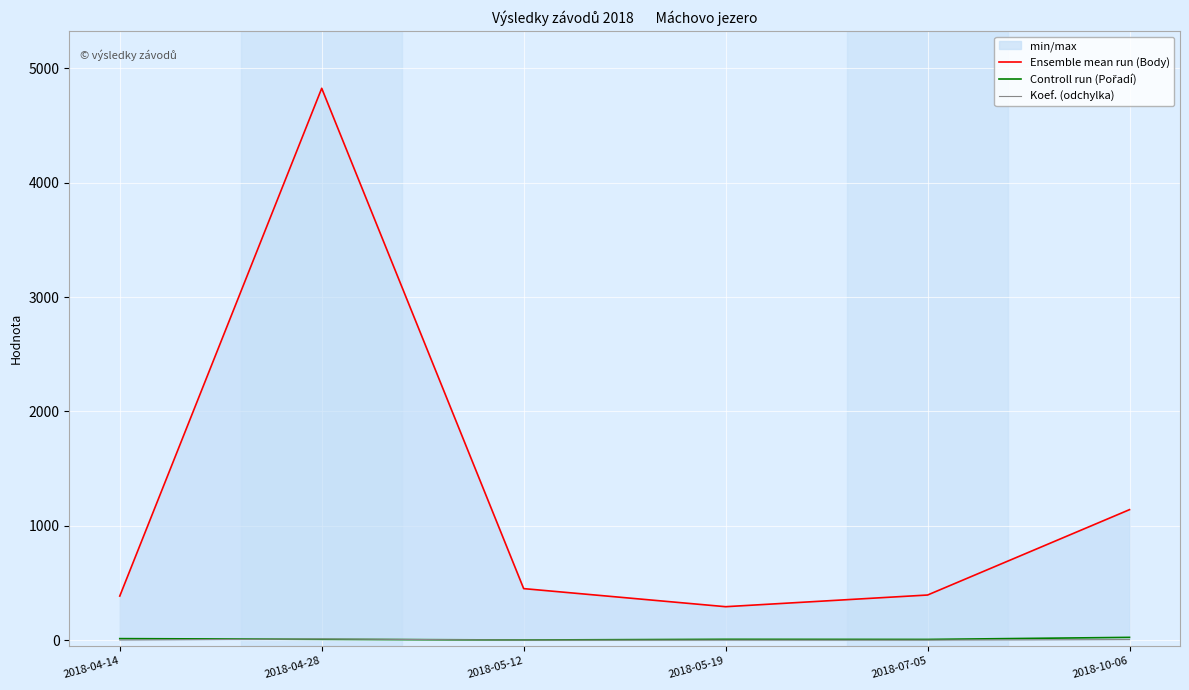

True or false: Controll run (Pořadí) and Ensemble mean run (Body) intersect in this chart.

False